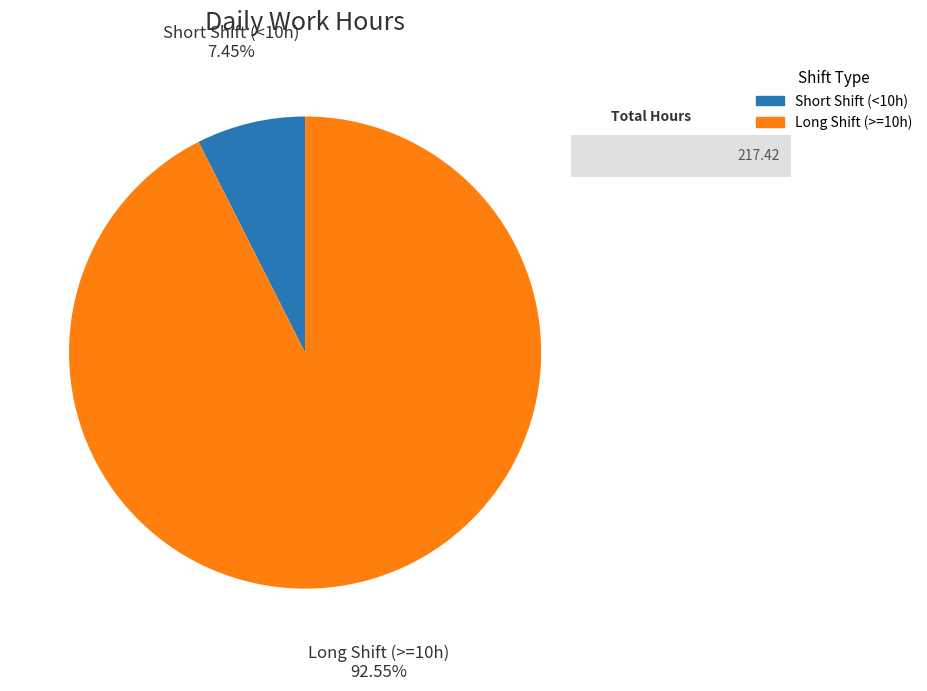

Count the number of slices in the pie.

2